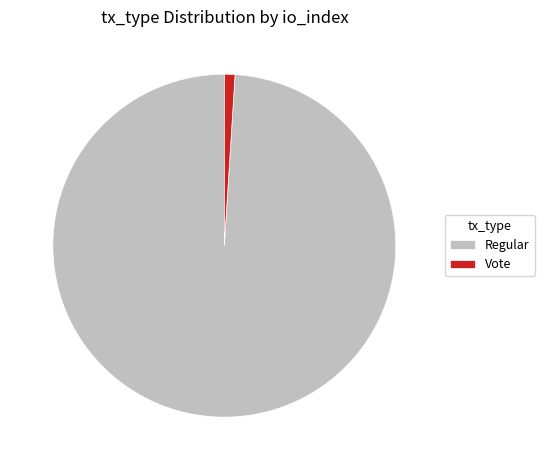

Is the sum of Regular and Vote greater than half?

Yes